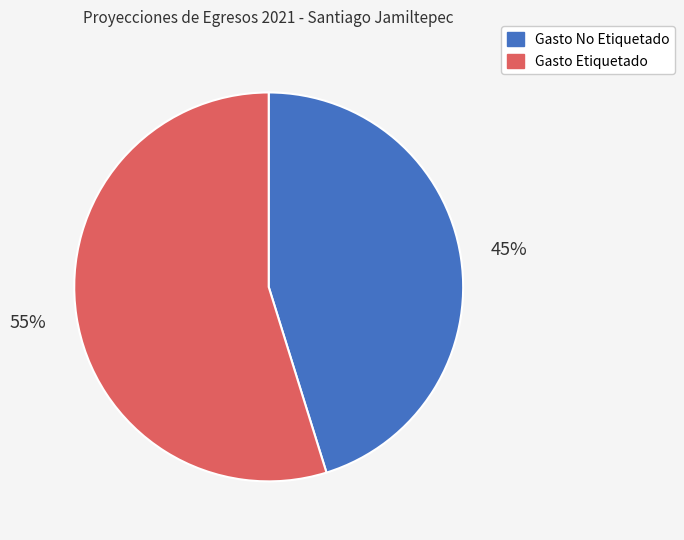

To the nearest percent, what portion does Gasto No Etiquetado represent?

45%